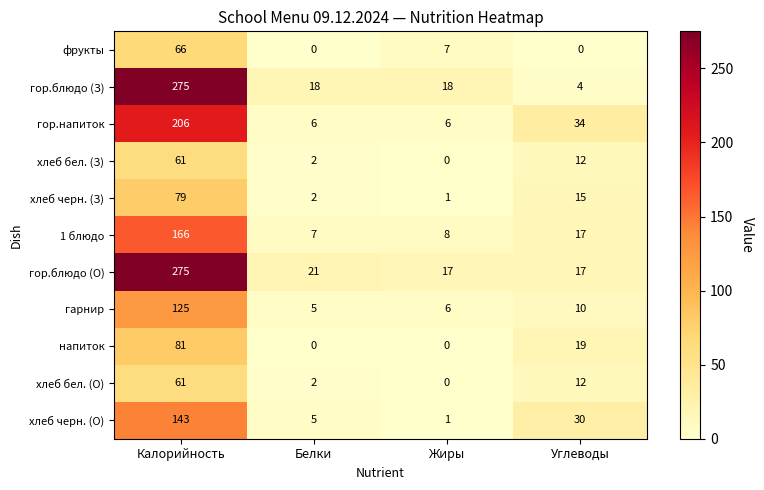

Count the фрукты values in the range 0 to 66.

4